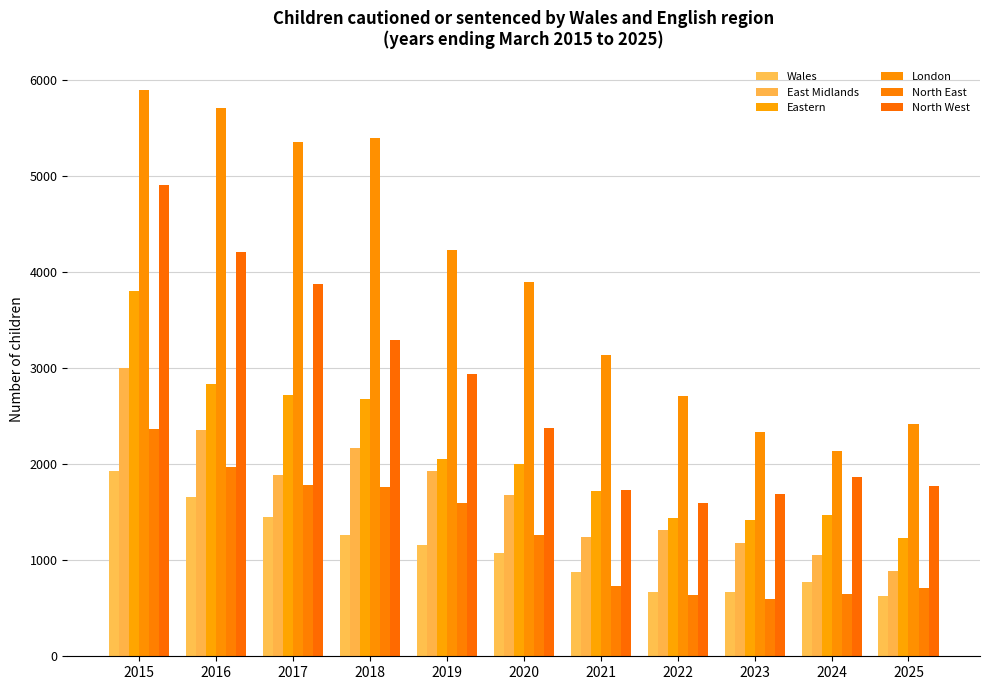

What is the total value across all series at 2023?

7899